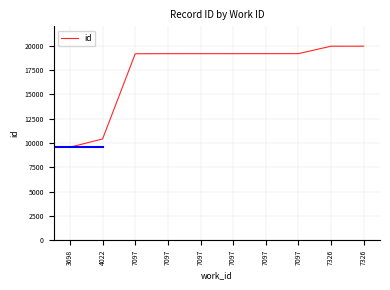

Does the chart display data point markers on the line(s)?

No